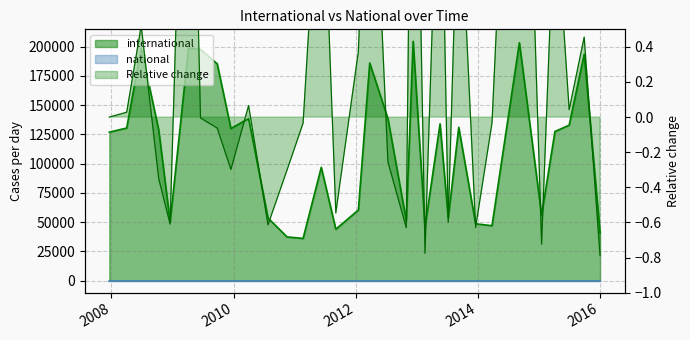

True or false: the data shows 72565 at 2012-10-31.

False